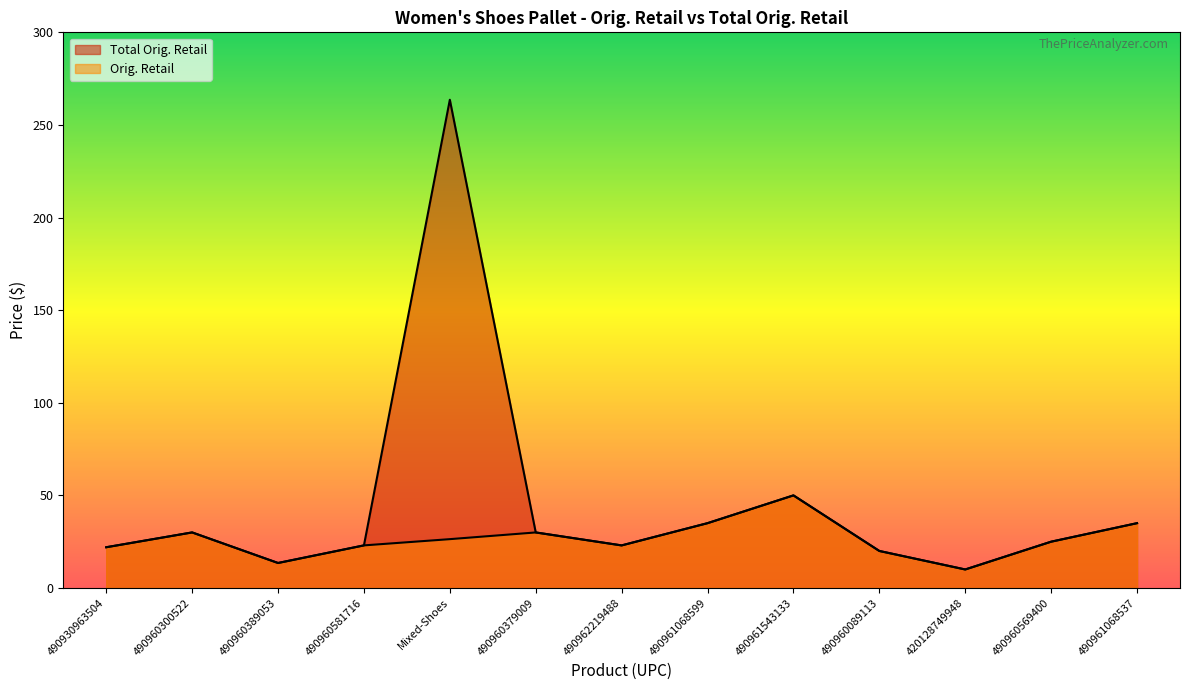

True or false: Orig. Retail and Total Orig. Retail cross at least once.

False